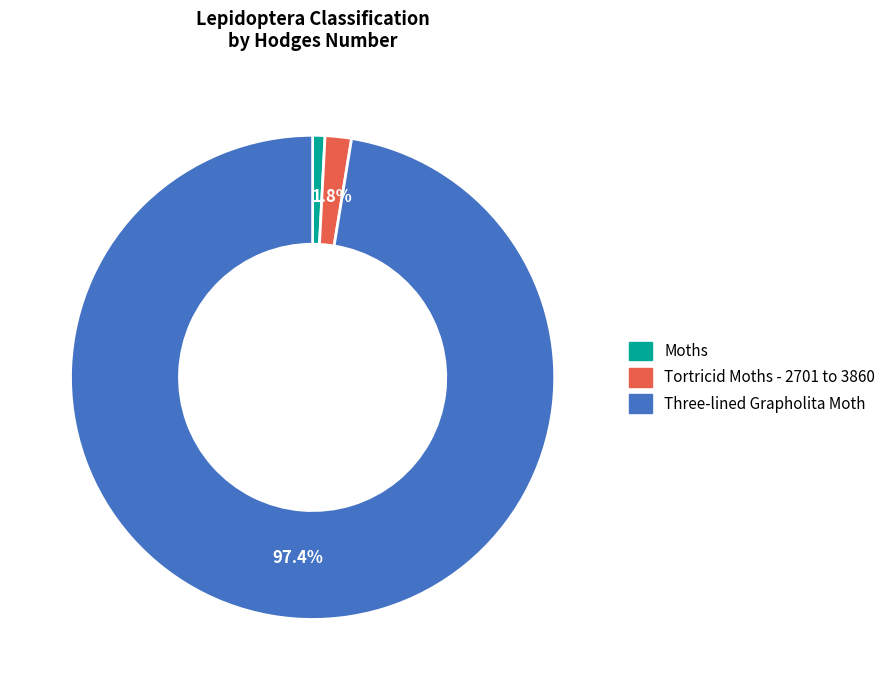

What percentage is the Three-lined Grapholita Moth slice, to the nearest percent?

97%